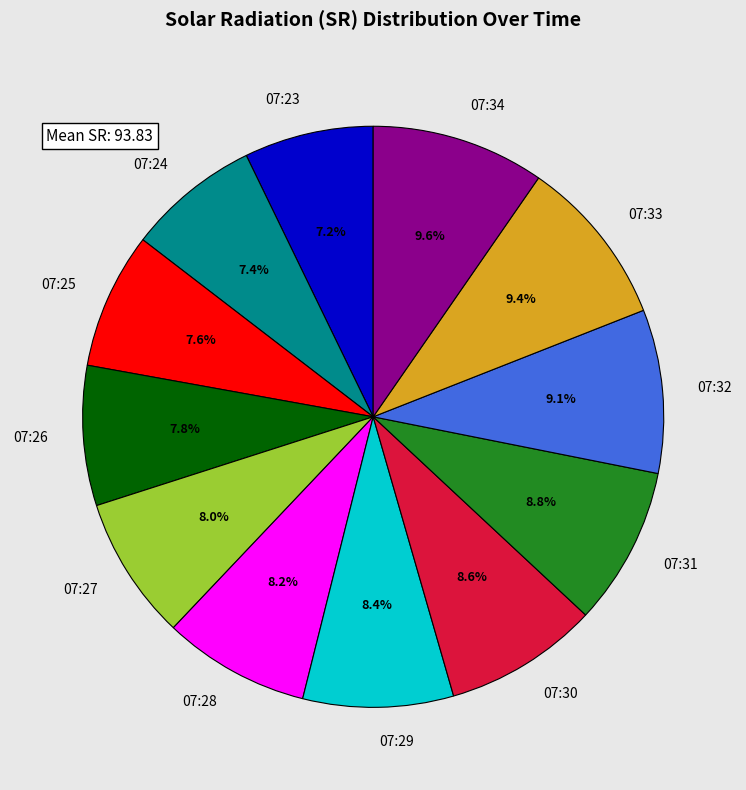

The 07:28 slice represents 8% of the pie. True or false?

True